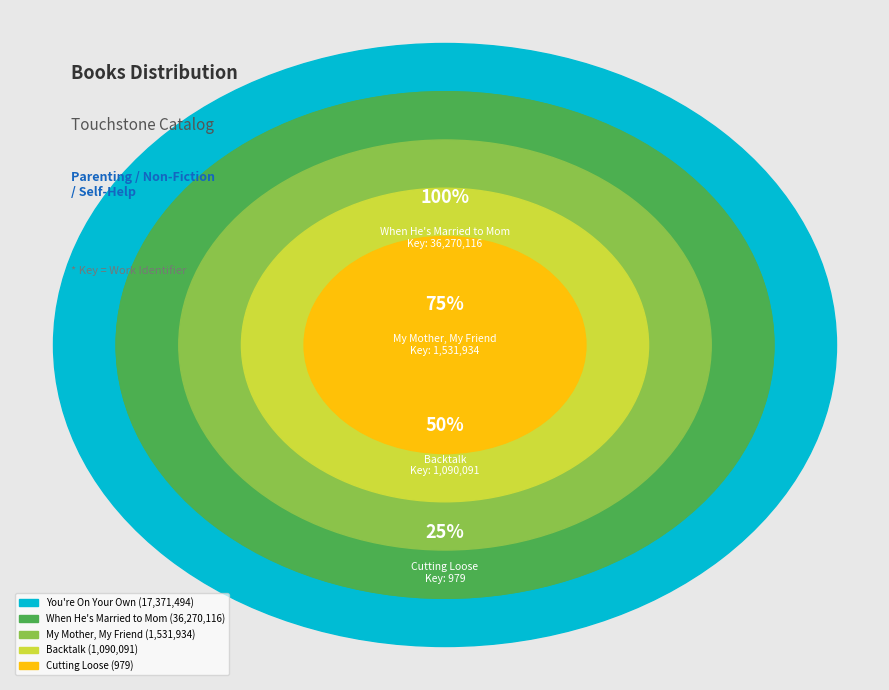

Count the number of slices in the pie.

5